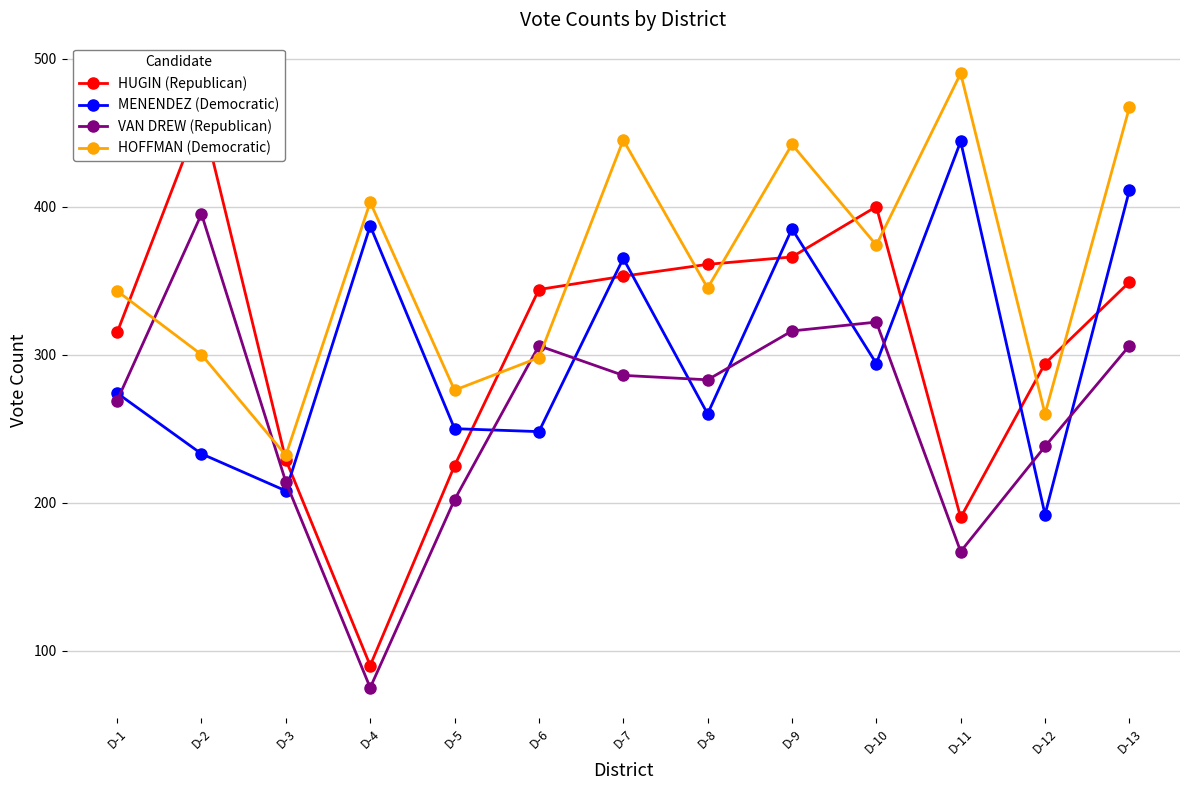

Where is HOFFMAN (Democratic) nearest to the value 361?

D-10